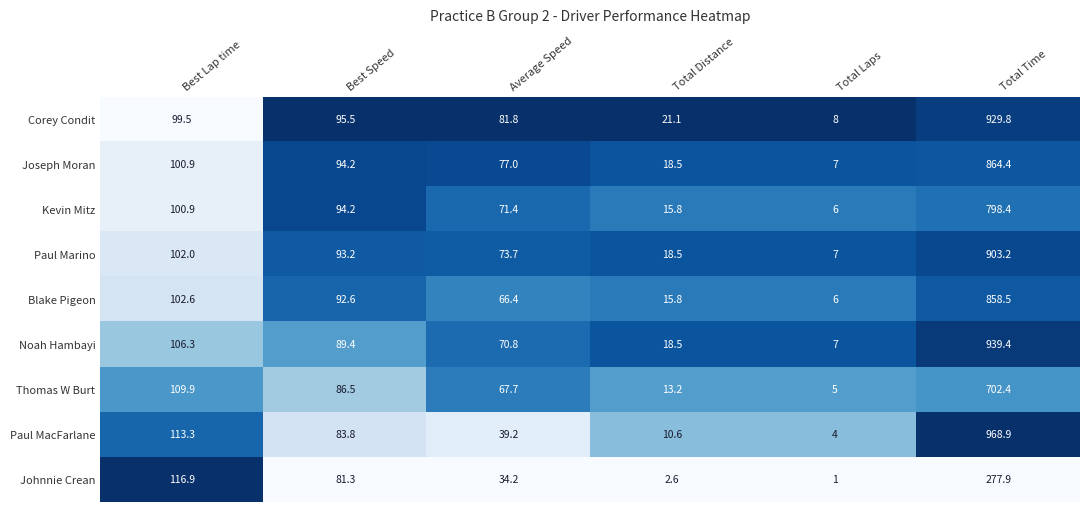

What is the difference between the Paul MacFarlane values at Best Speed and Best Lap time?

29.5